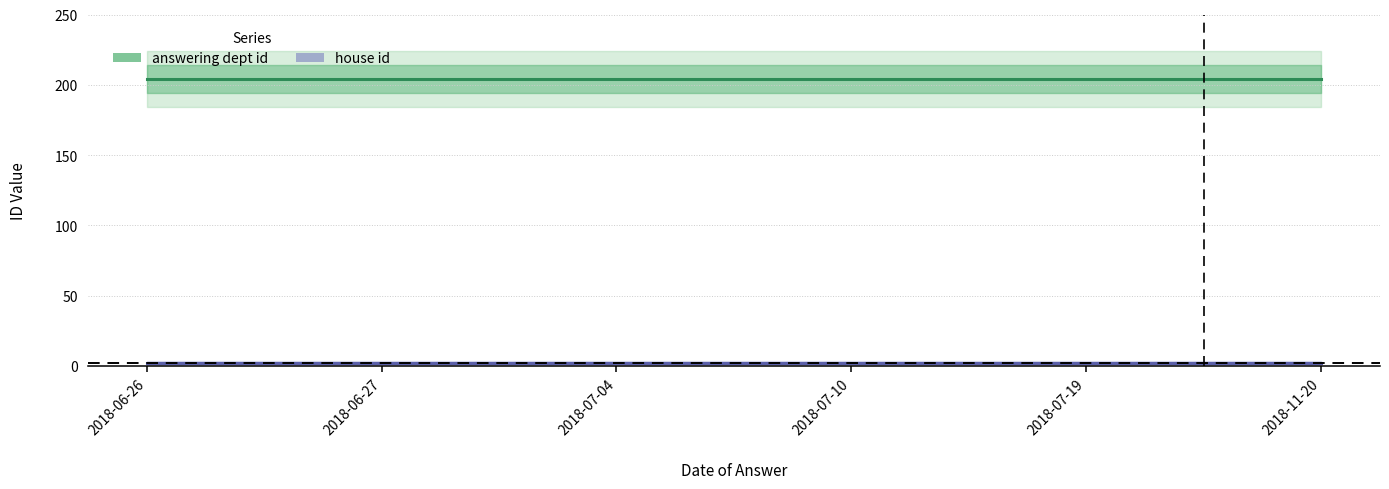

What is the sum of the house id values at 2018-06-26 and 2018-07-19?

4